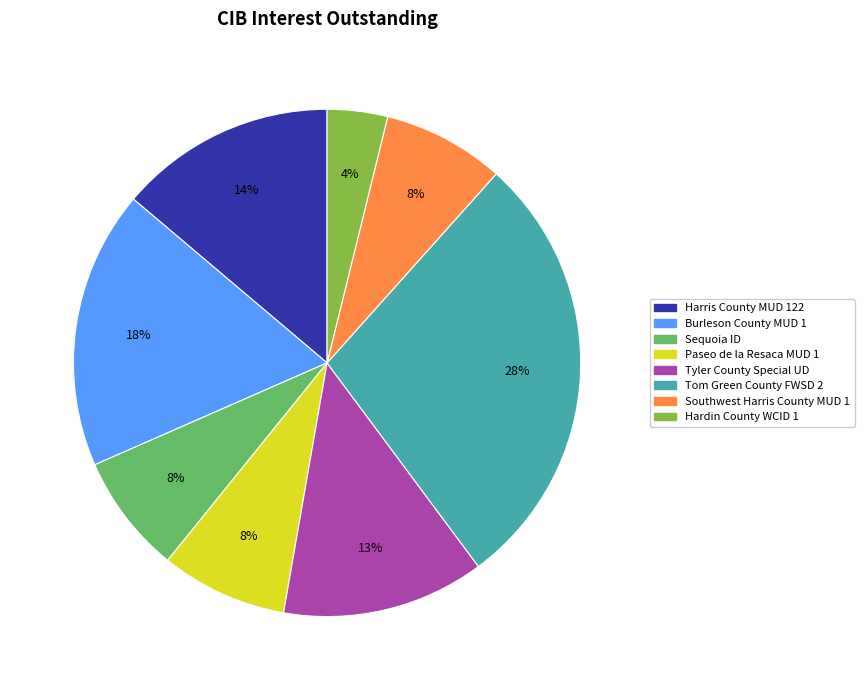

Combined, do Hardin County WCID 1 and Paseo de la Resaca MUD 1 account for over 50%?

No